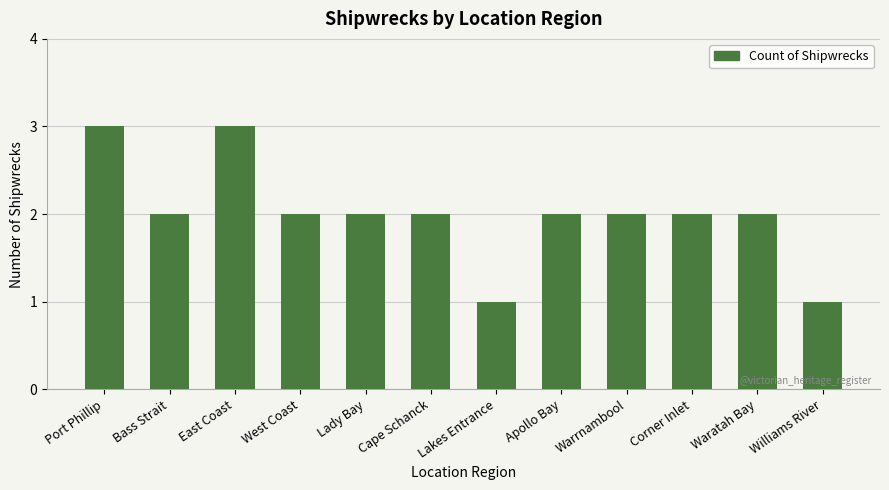

What is the minimum value shown in the chart?

1